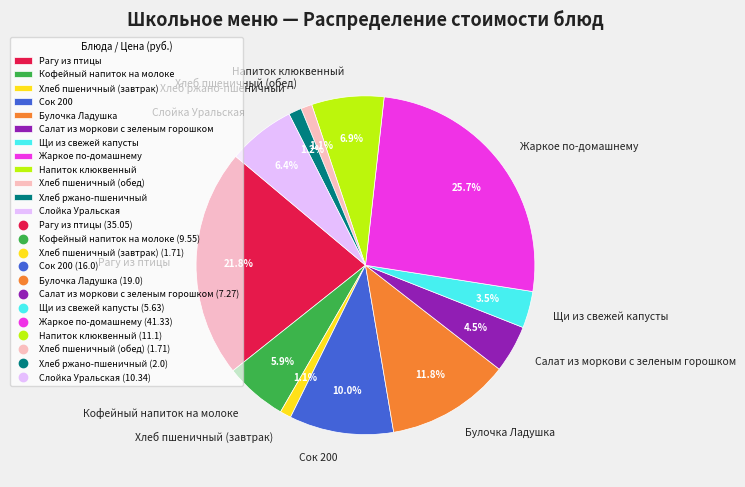

To the nearest percent, what is the average slice percentage?

8%